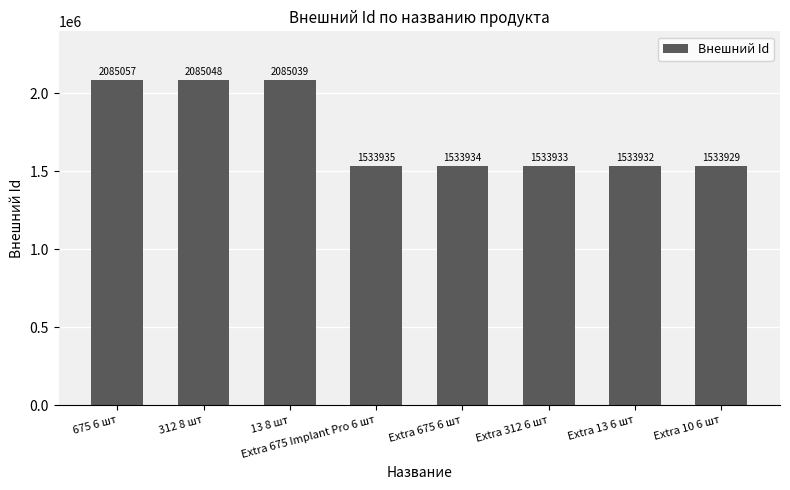

Rank the categories by value from lowest to highest.

Extra 10 6 шт, Extra 13 6 шт, Extra 312 6 шт, Extra 675 6 шт, Extra 675 Implant Pro 6 шт, 13 8 шт, 312 8 шт, 675 6 шт